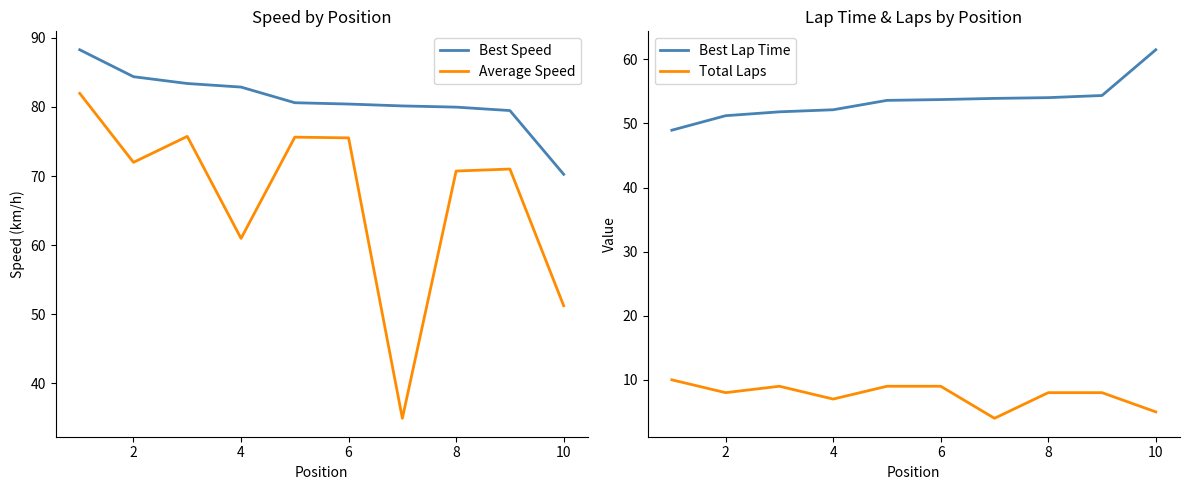

What is the highest value of the Best Lap Time series?

61.5